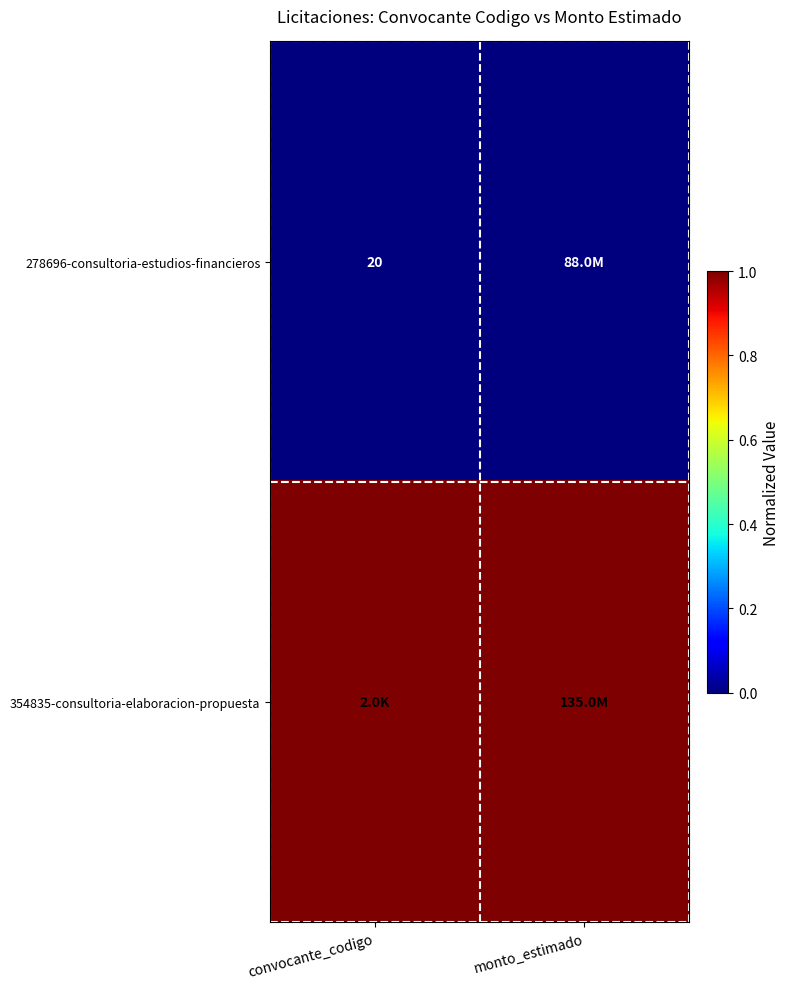

Is it true that 278696-consultoria-estudios-financieros equals 28 at convocante_codigo?

False